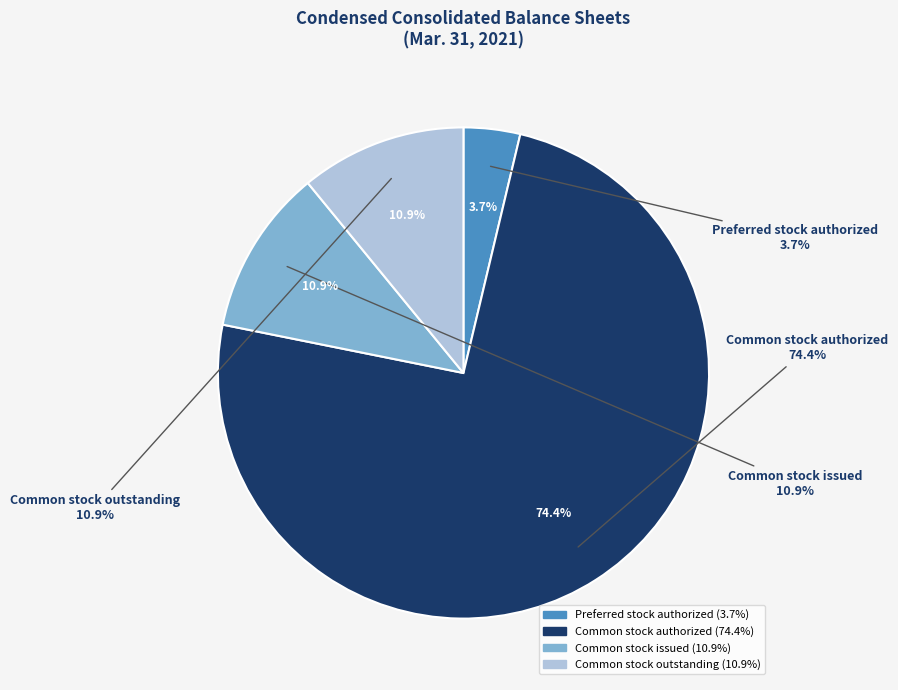

Which category accounts for the majority?

Common stock authorized